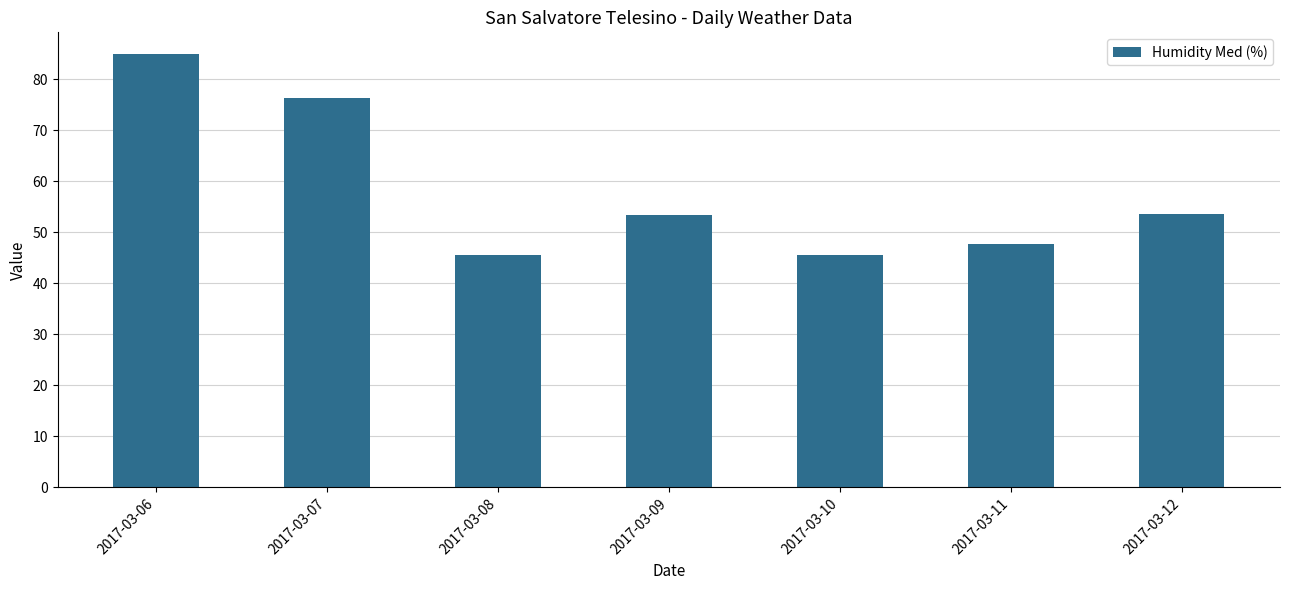

What is the change in value from 2017-03-10 to 2017-03-12?

+8.0